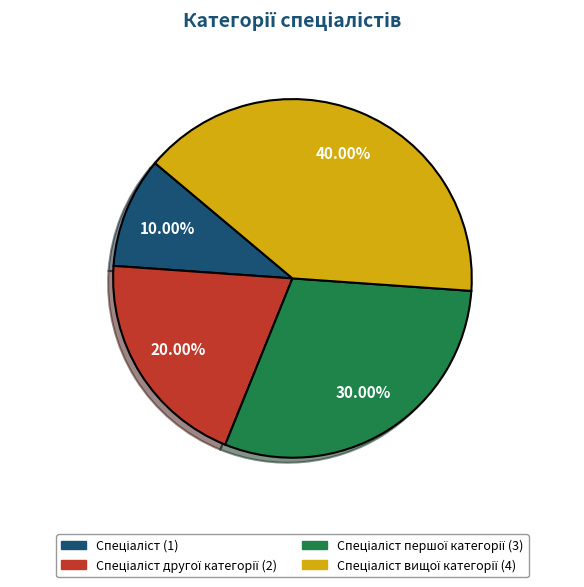

Is there any slice that represents more than half of the pie?

No